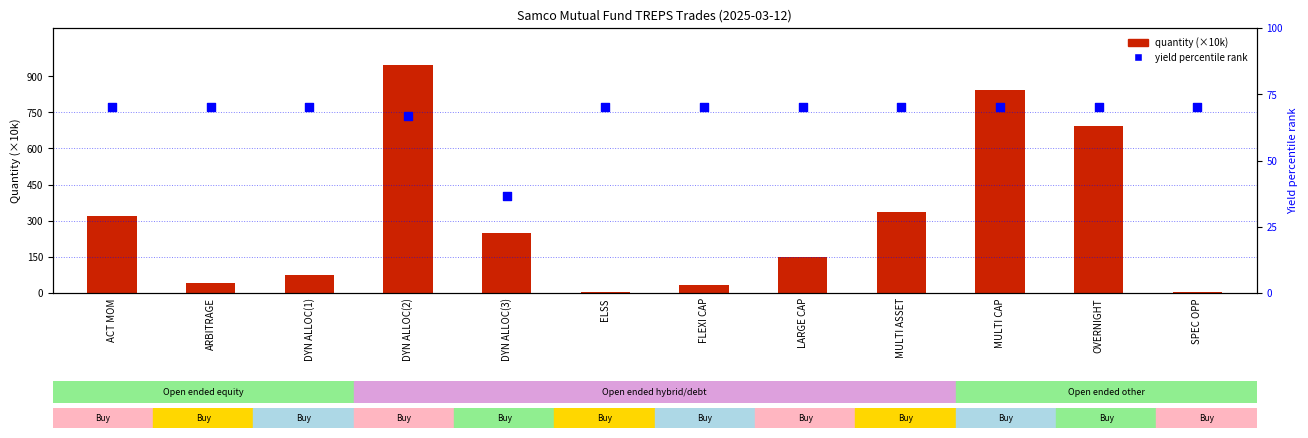

Which series contains the highest Y value?

quantity (×10k)